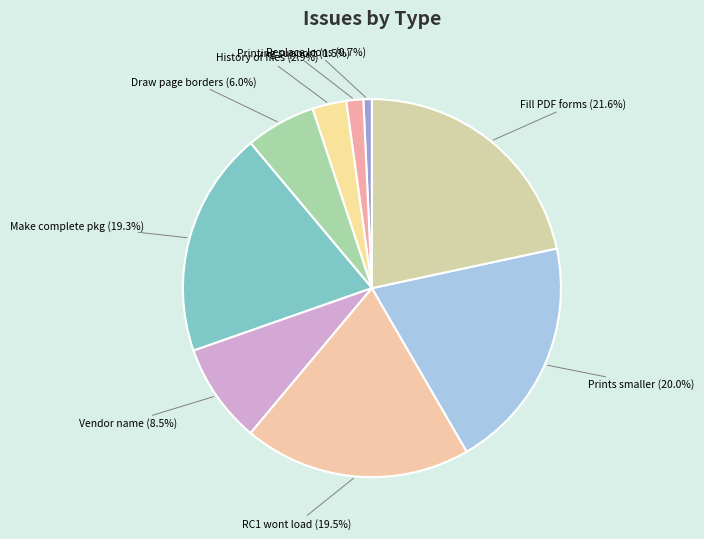

How much of the chart is everything except Prints smaller (20.0%)?

80.0%